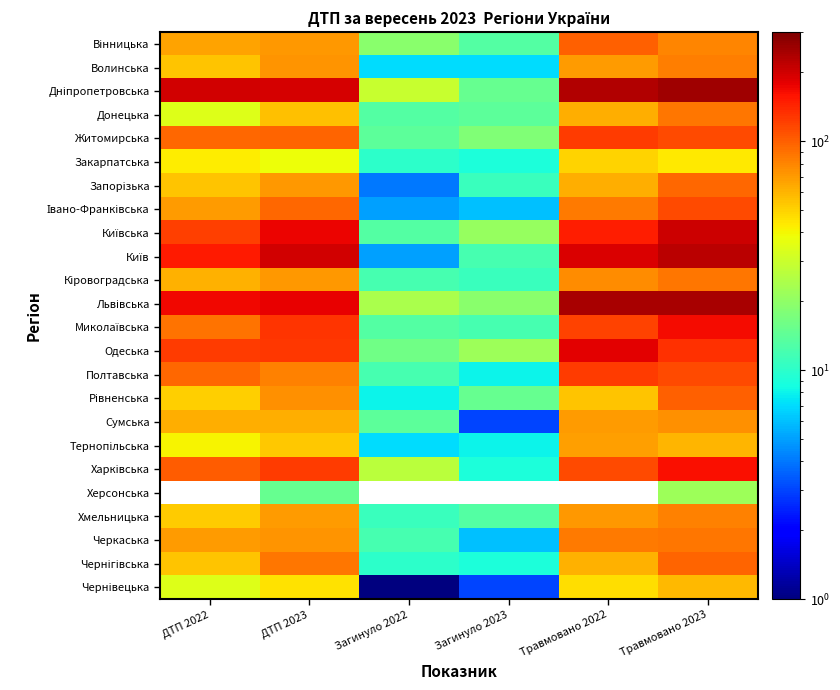

The Івано-Франківська series shows 36.0 at ДТП 2022. True or false?

False